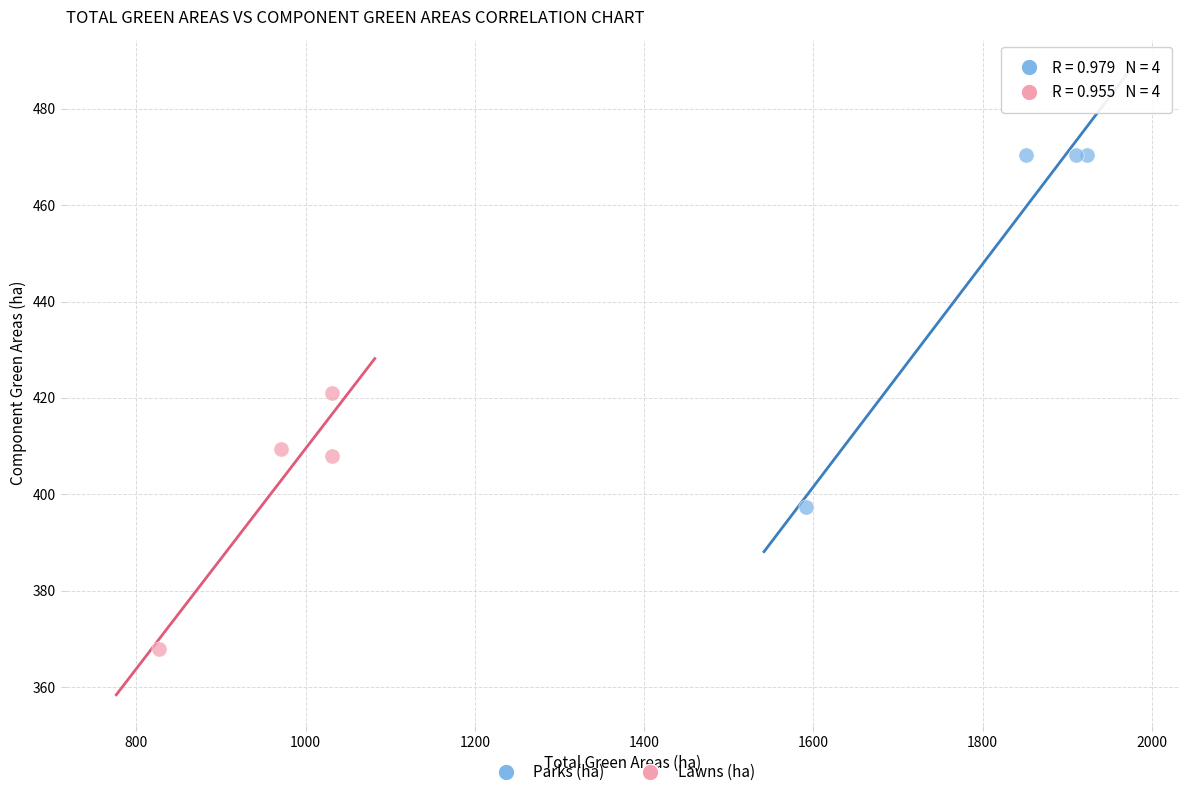

What are all the series names shown in the legend?

Parks (ha), Lawns (ha)